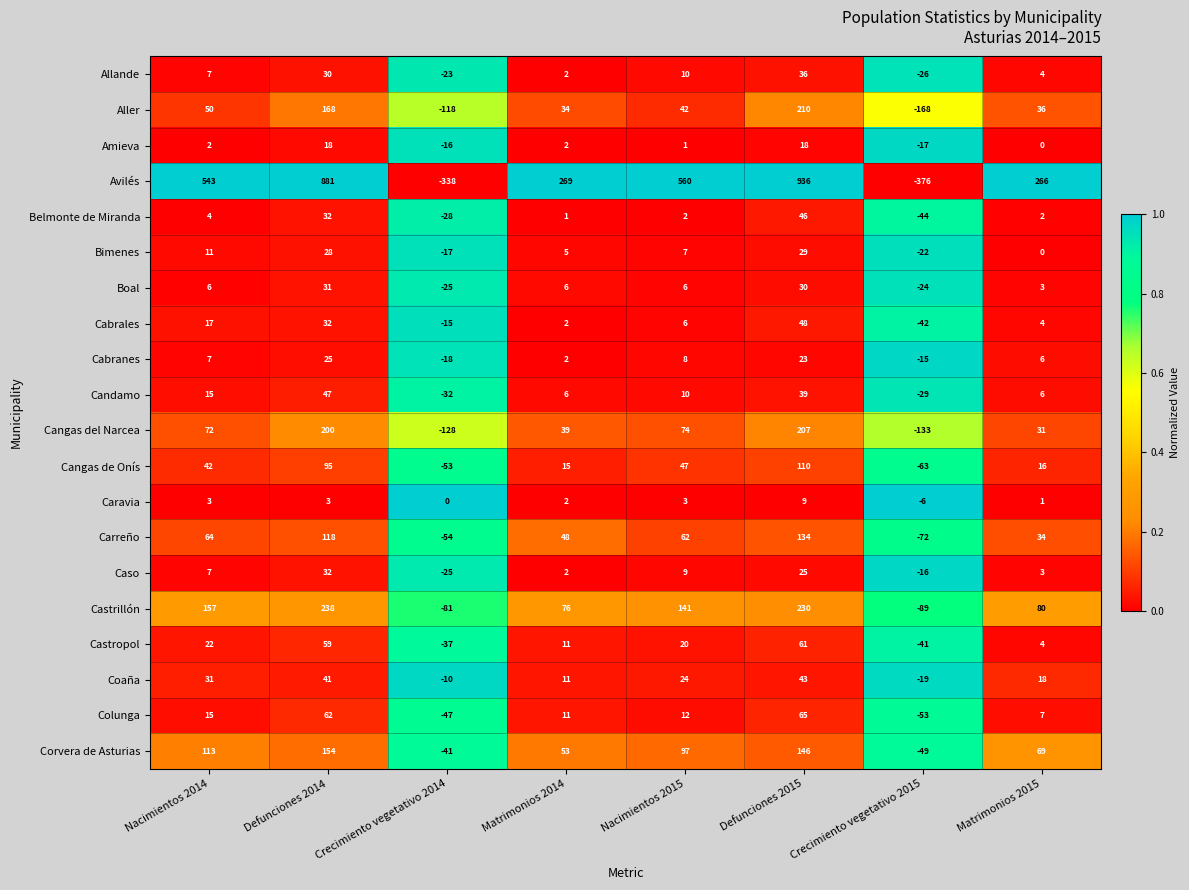

The value of Caso at Nacimientos 2015 is 9. True or false?

True